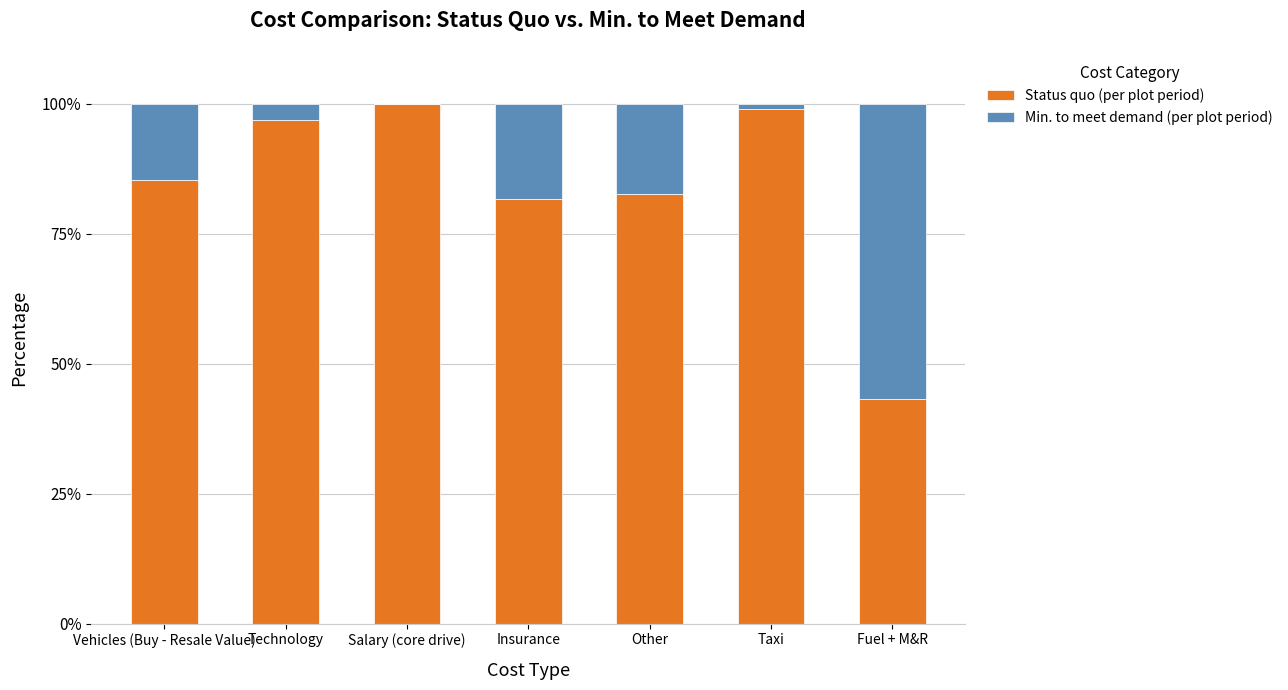

What is the total value across all series at Other?

100.0